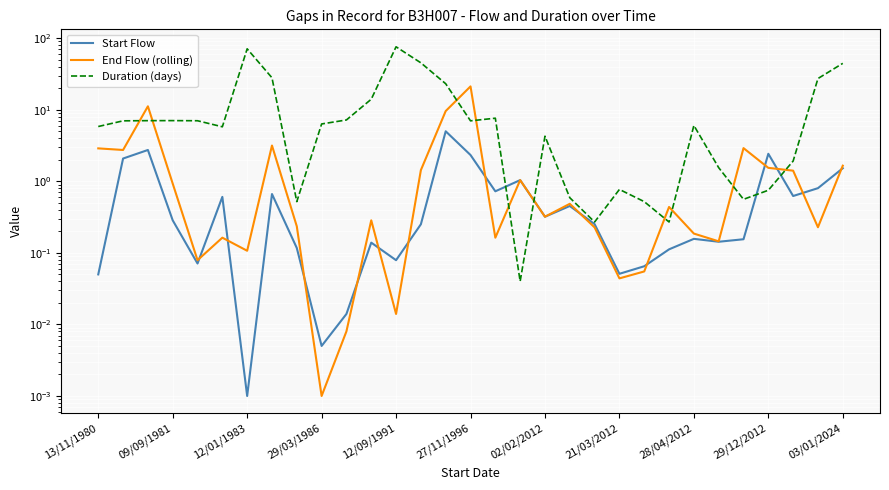

What position from the left is 25?

26